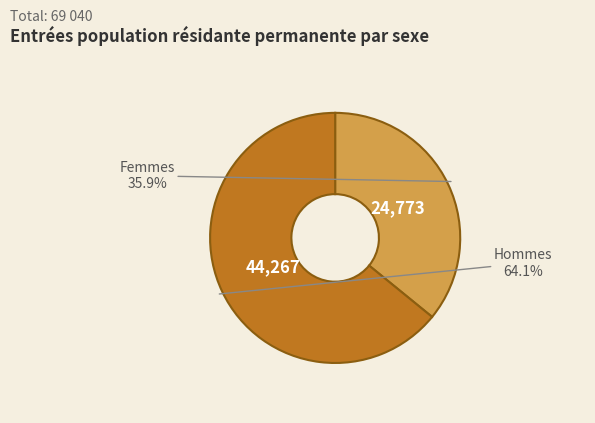

Is there a majority slice in this chart?

Yes